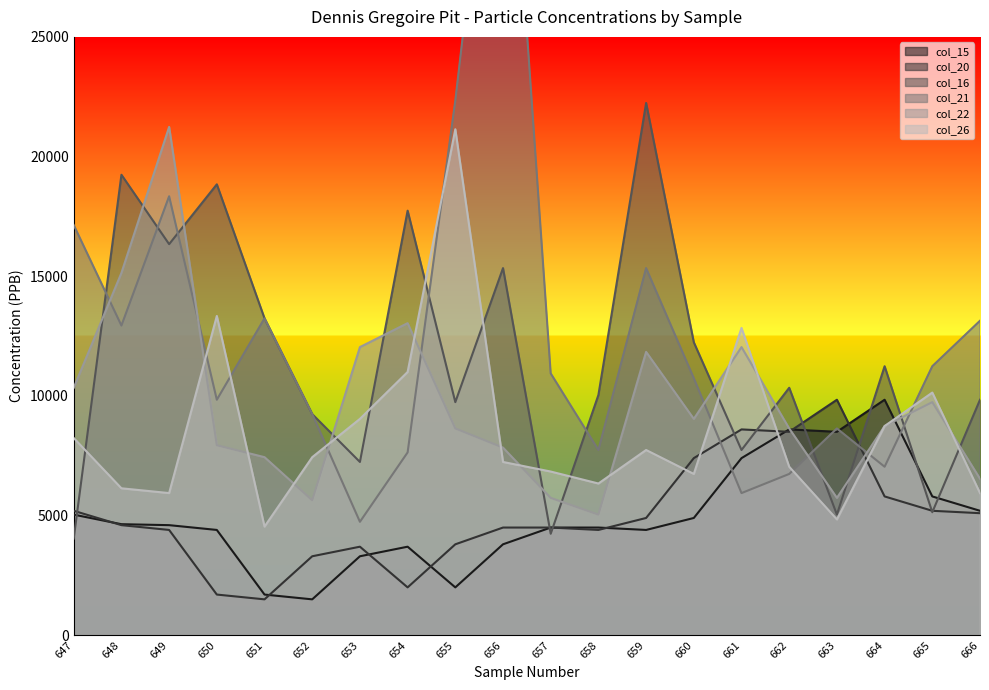

How many times do col_26 and col_15 cross each other?

2